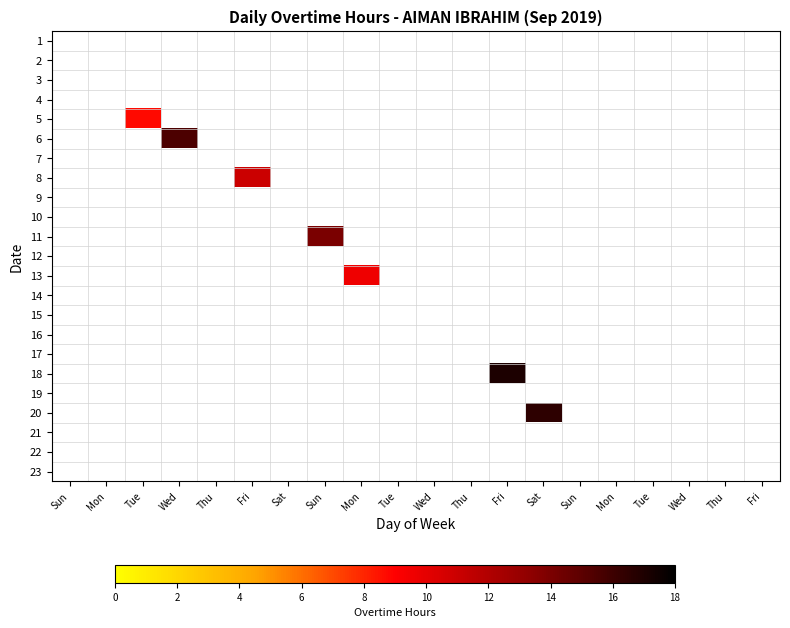

How many categories are shown in the chart?

20